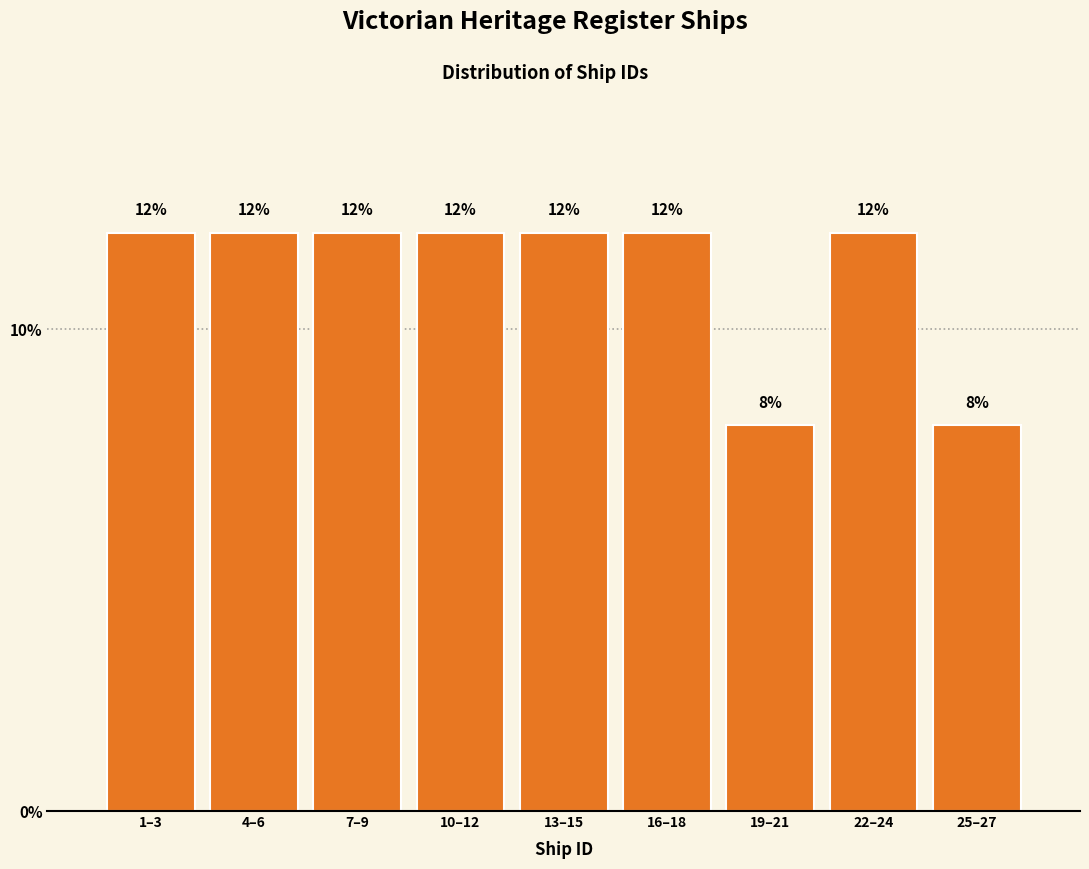

Reading right to left, list all the values displayed in this chart.

8	12	8	12	12	12	12	12	12